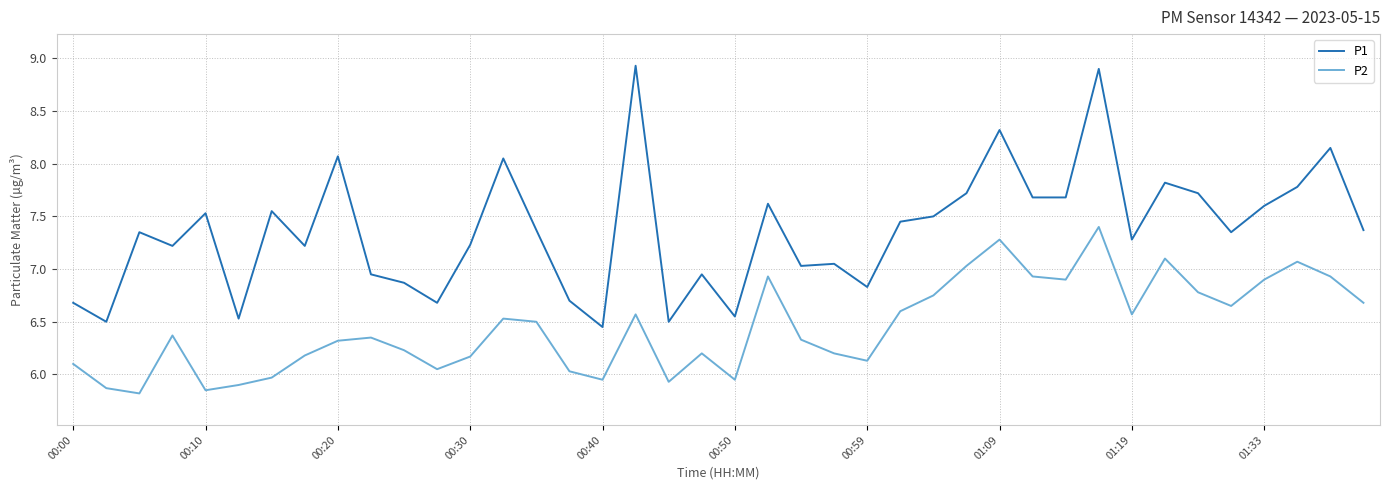

How many values in the P2 series exceed 6?

32